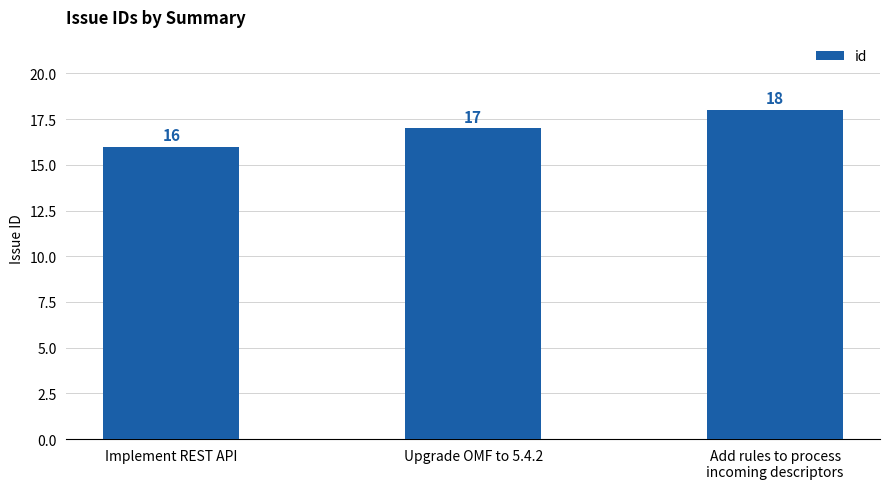

What position from the right is Add rules to process
incoming descriptors?

1